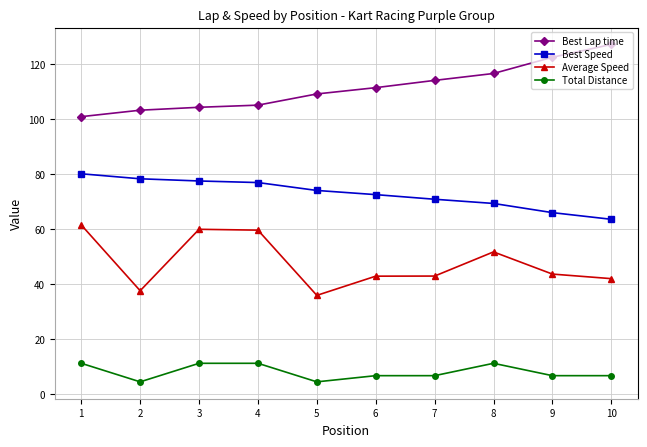

What is the maximum value shown in the chart?

127.3